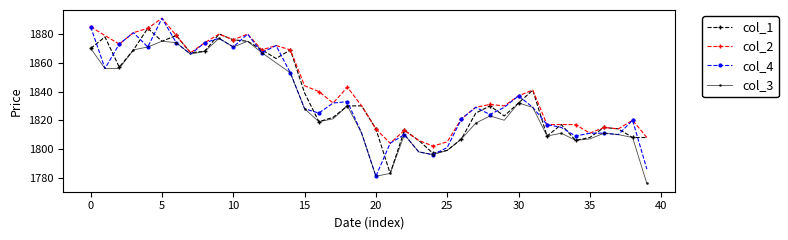

True or false: col_1 has more than 0 interior local peaks.

True